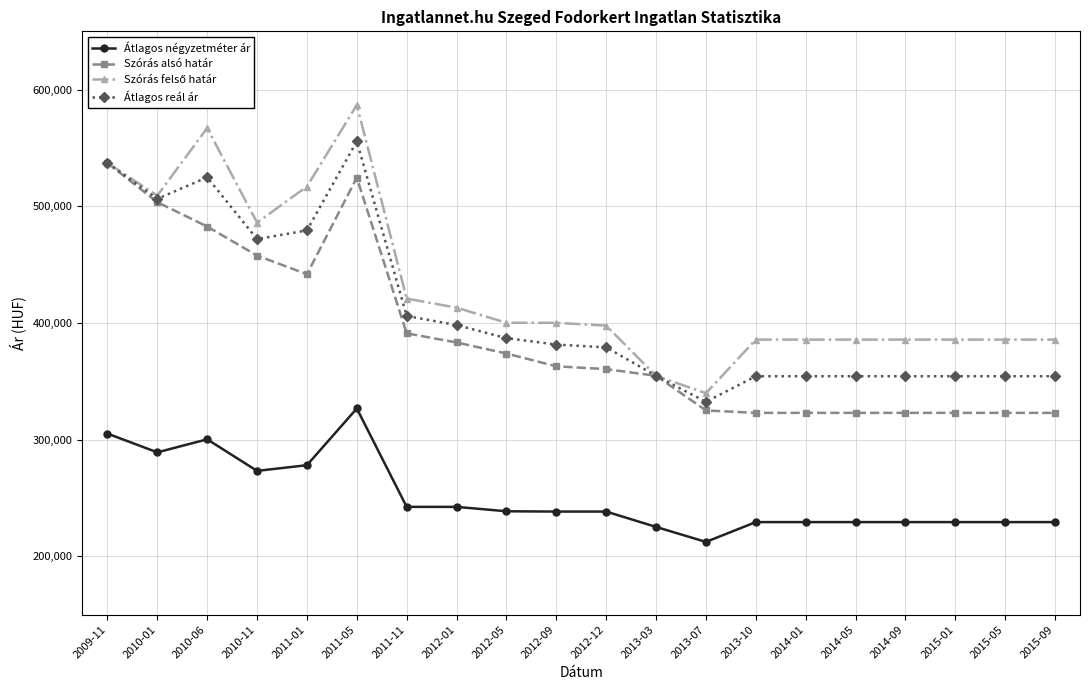

What is the value of the Szórás alsó határ point at the 1st from the left?

537163